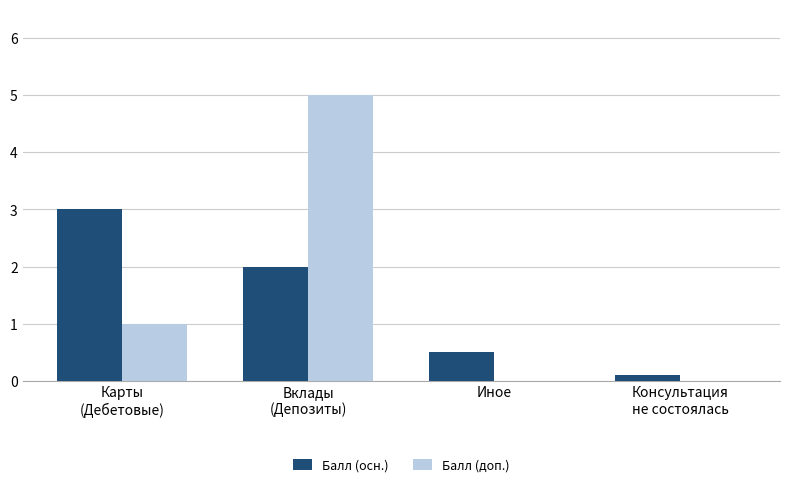

The Балл (доп.) series shows 2.8 at Иное. True or false?

False